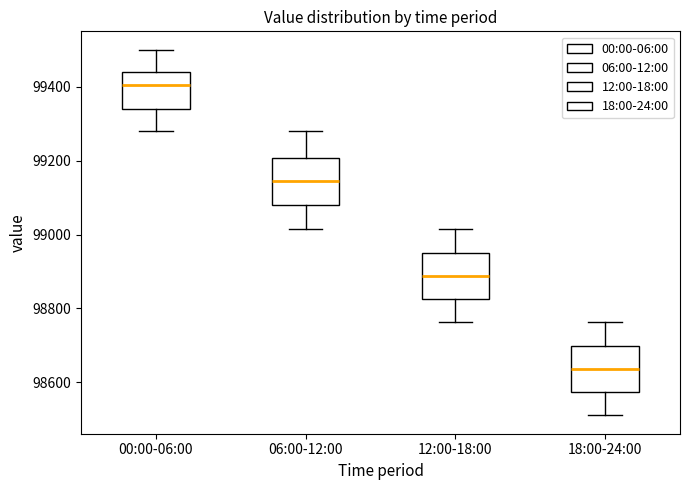

Reading left to right, read every box against the y-axis: the position of its median line, the range the box covers, and the ends of its whiskers. The values are not printed on the chart, so give them approximately, as read against the axis.

00:00-06:00: median 99400, box 99340 to 99440, whiskers 99280 to 99500
06:00-12:00: median 99140, box 99080 to 99200, whiskers 99020 to 99280
12:00-18:00: median 98880, box 98820 to 98960, whiskers 98760 to 99020
18:00-24:00: median 98640, box 98580 to 98700, whiskers 98520 to 98760